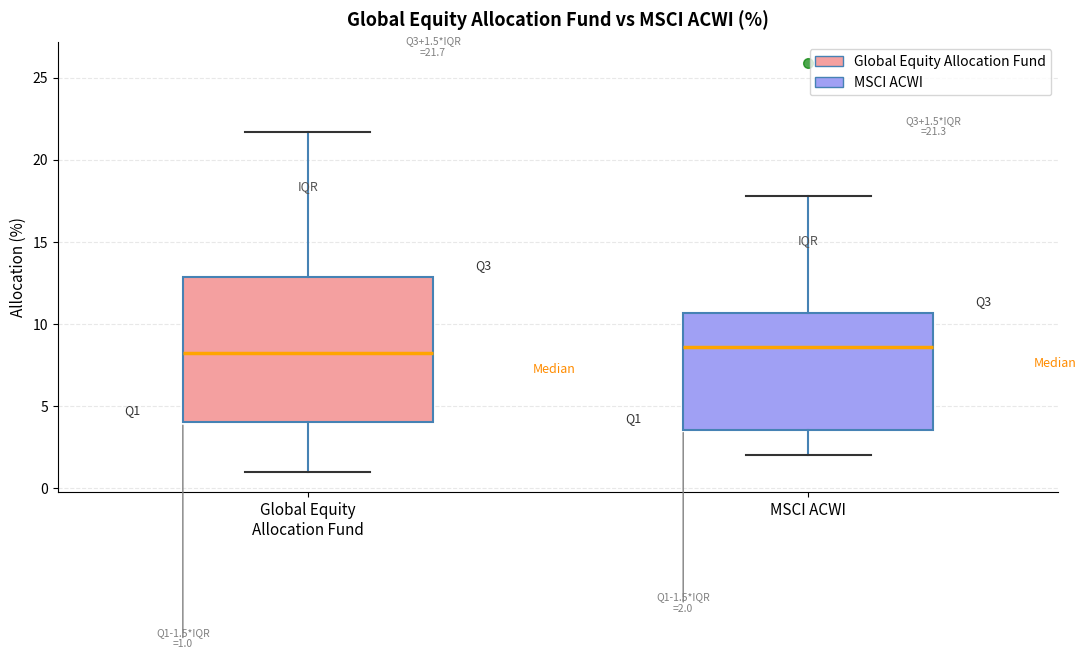

Which box is the tallest, from its lower edge to its upper edge?

Global Equity Allocation Fund